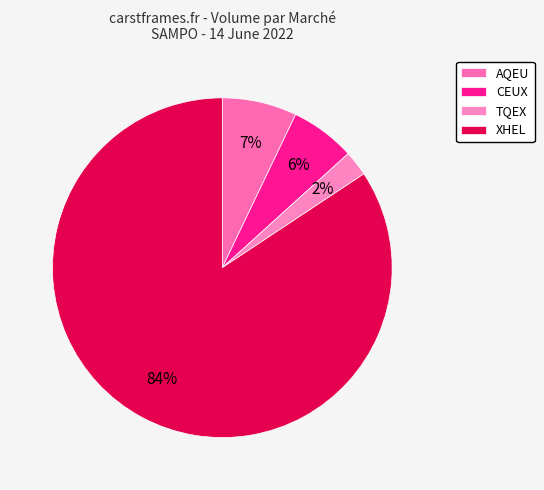

How many slices are in this pie chart?

4